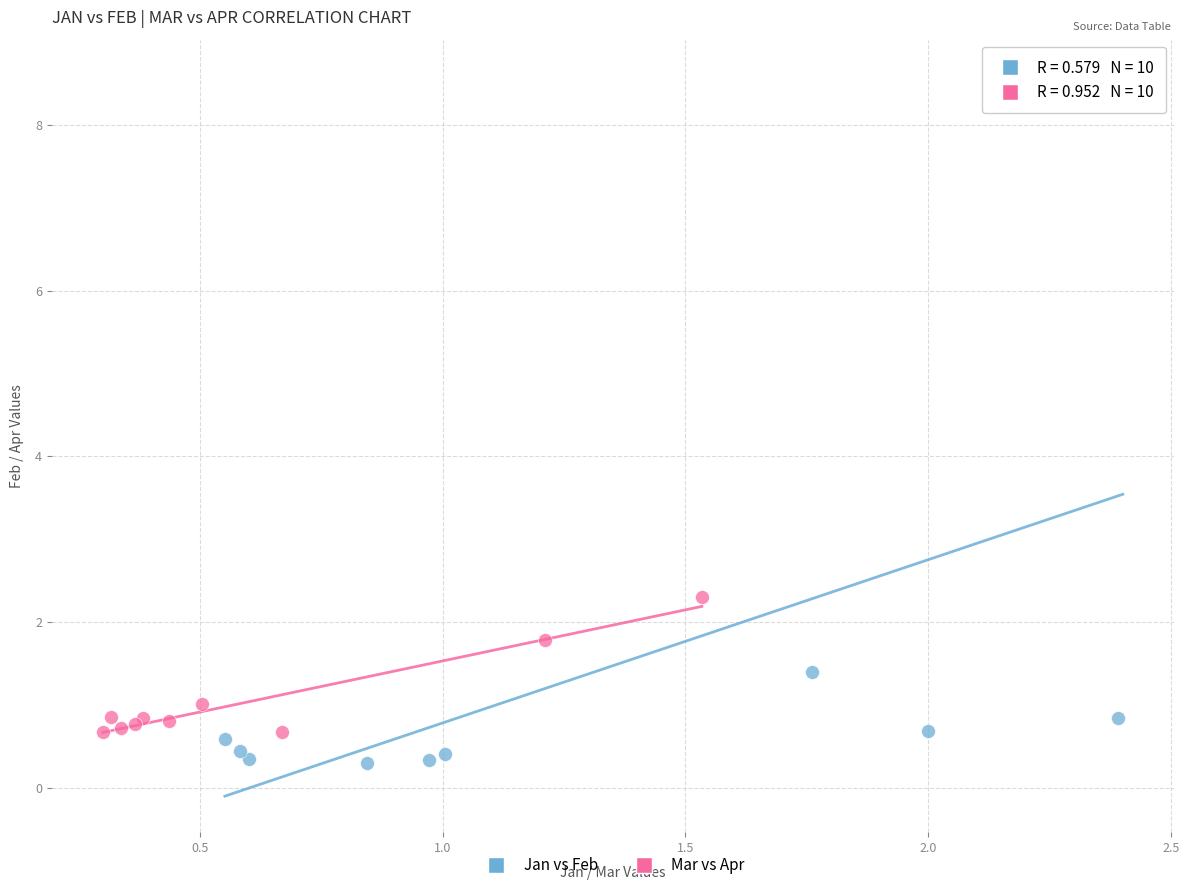

Which series contains the highest Y value?

Jan vs Feb